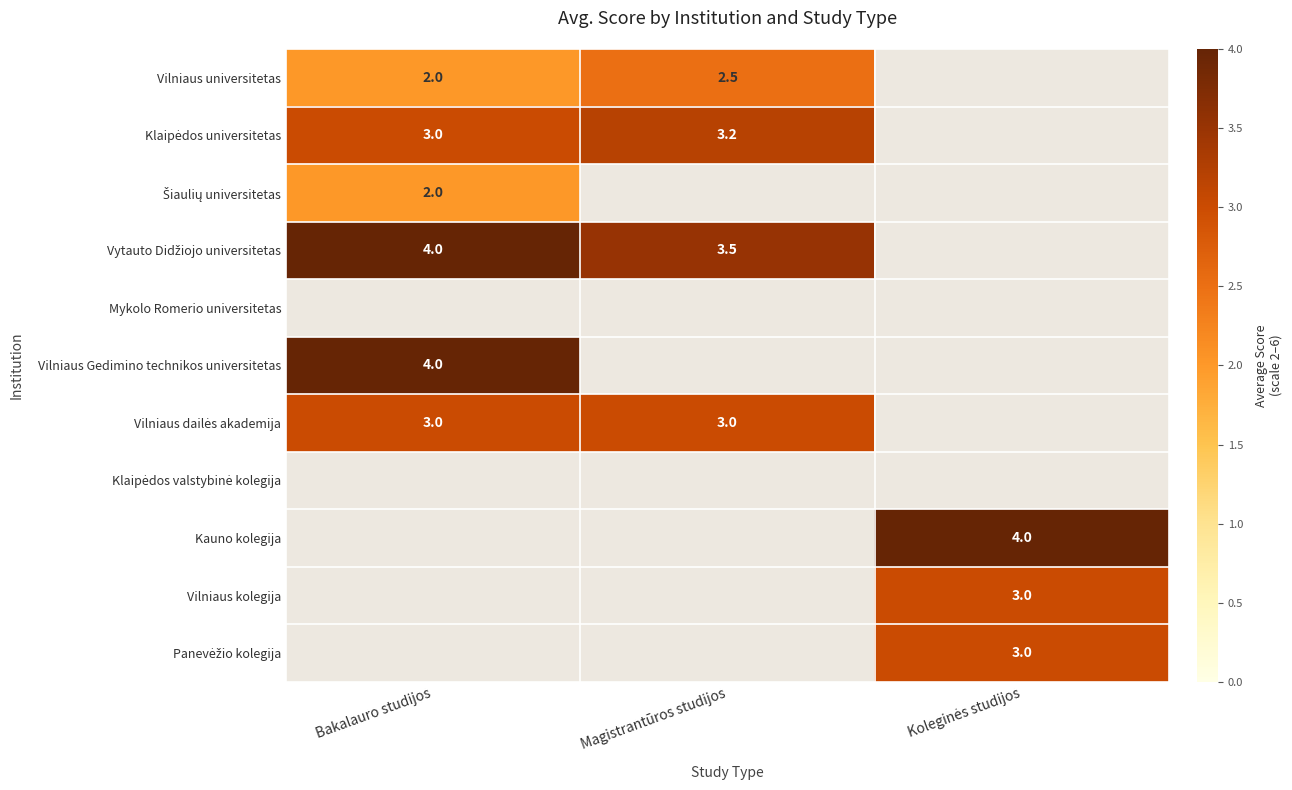

True or false: Vilniaus kolegija has a value of 3.0 at Koleginės studijos.

True